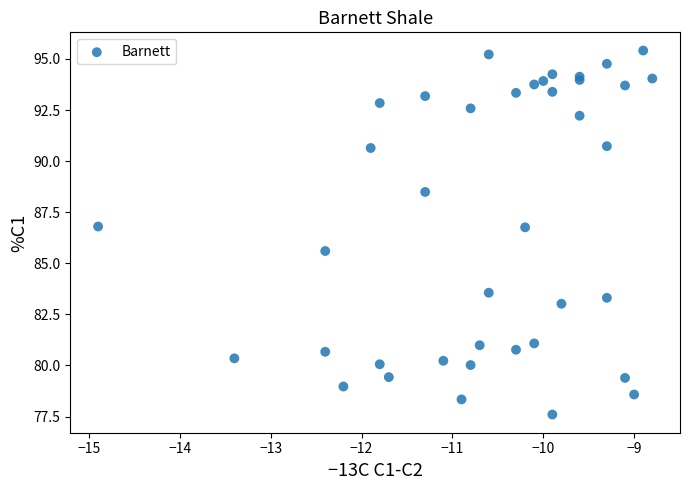

What Y value in the scatter plot is closest to 86?

85.6